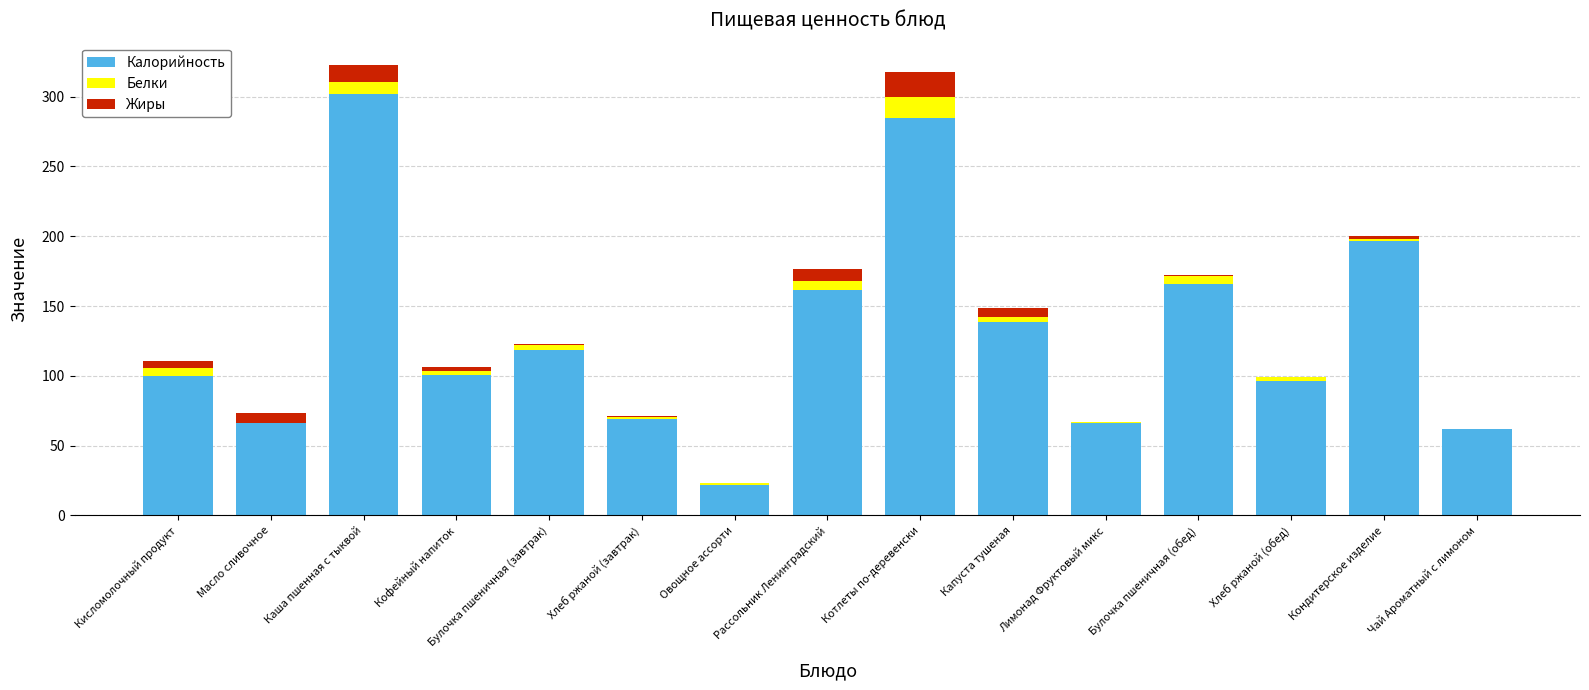

Is it true that Калорийность equals 161.4 at Рассольник Ленинградский?

True